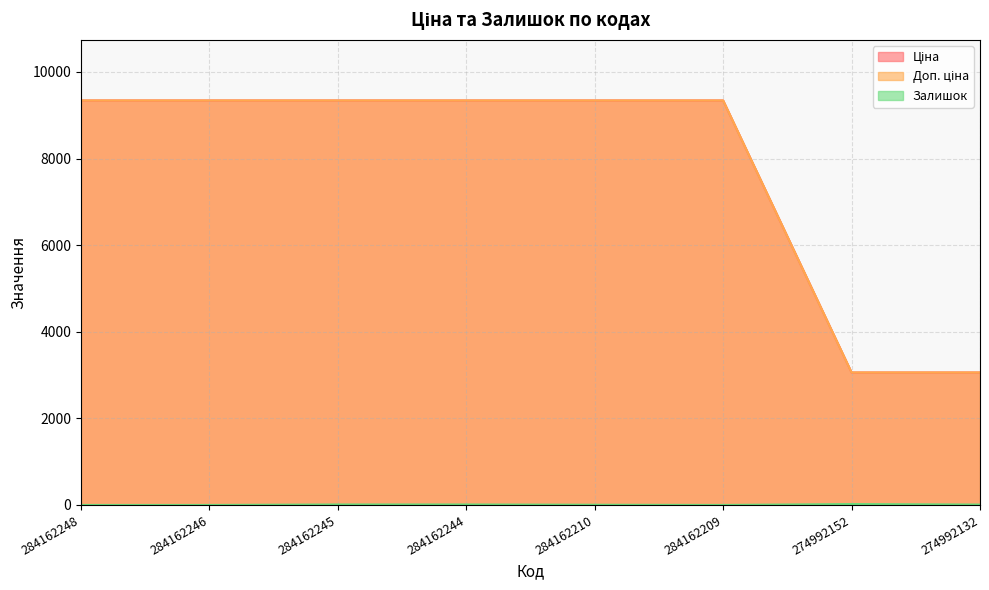

Reading left to right, extract all data points from this chart.

Ціна: 9342.0	9342.0	9342.0	9342.0	9342.0	9342.0	3059.7	3059.7
Доп. ціна: 9342.0	9342.0	9342.0	9342.0	9342.0	9342.0	3060.0	3060.0
Залишок: 0.0	0.0	11.0	11.0	5.0	0.0	21.0	9.0